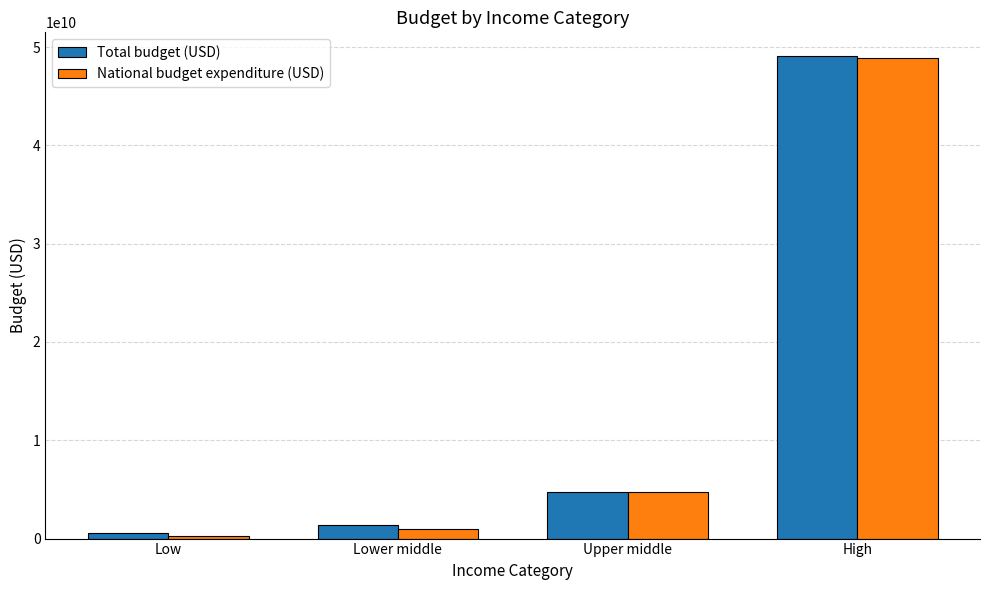

At which label is Total budget (USD) closest to 24780937892?

Upper middle